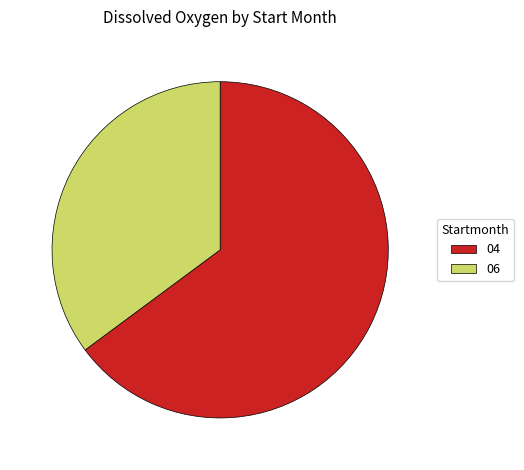

Between 04 and 06, which is larger?

04